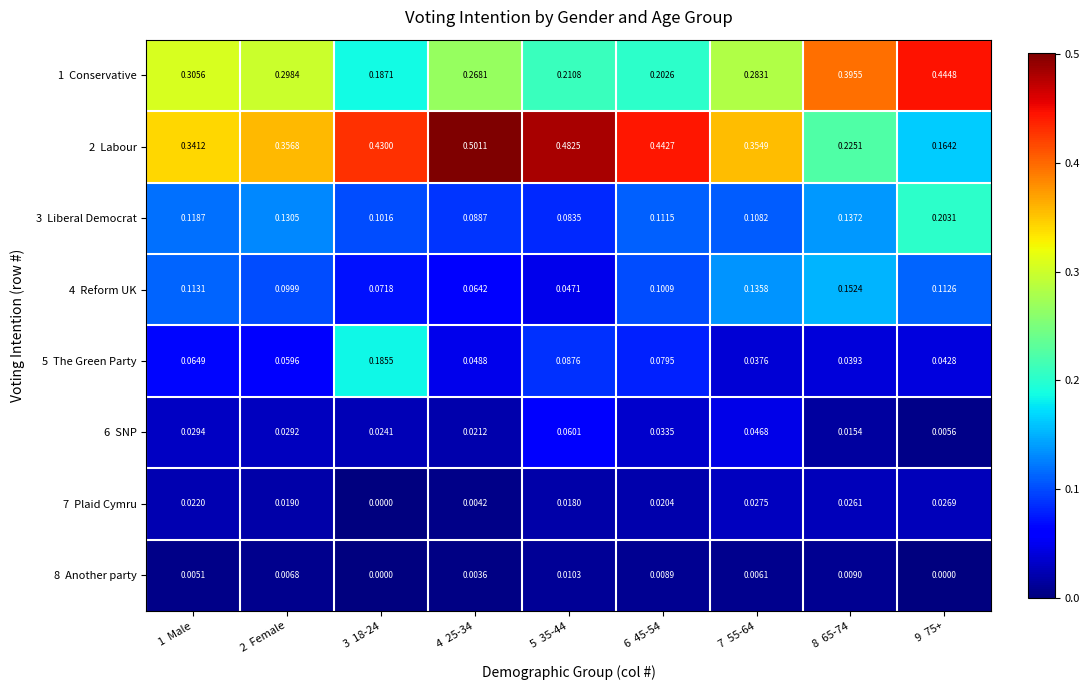

Which has a higher value, 9  75+ or 5  35-44?

9  75+